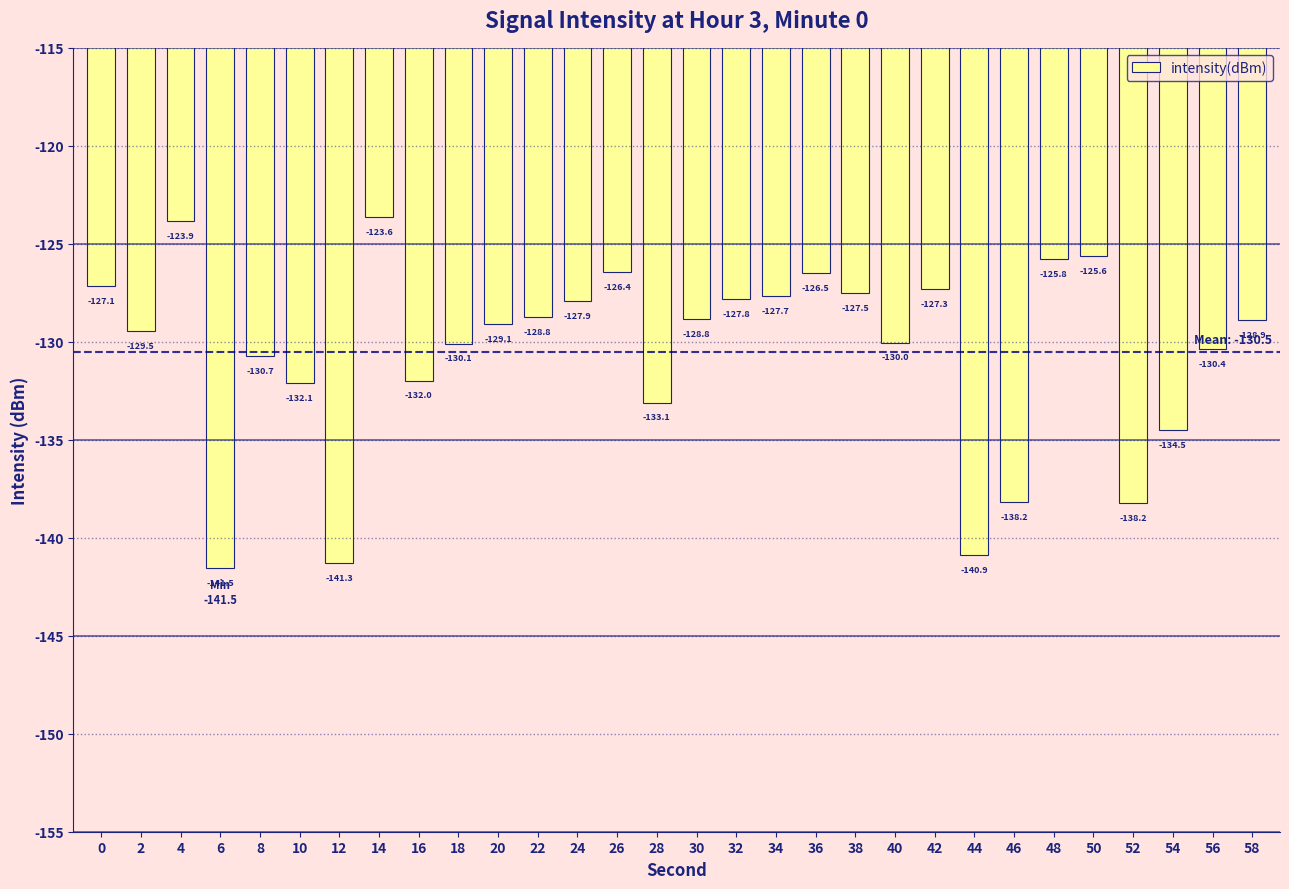

How many values are below -128?

18